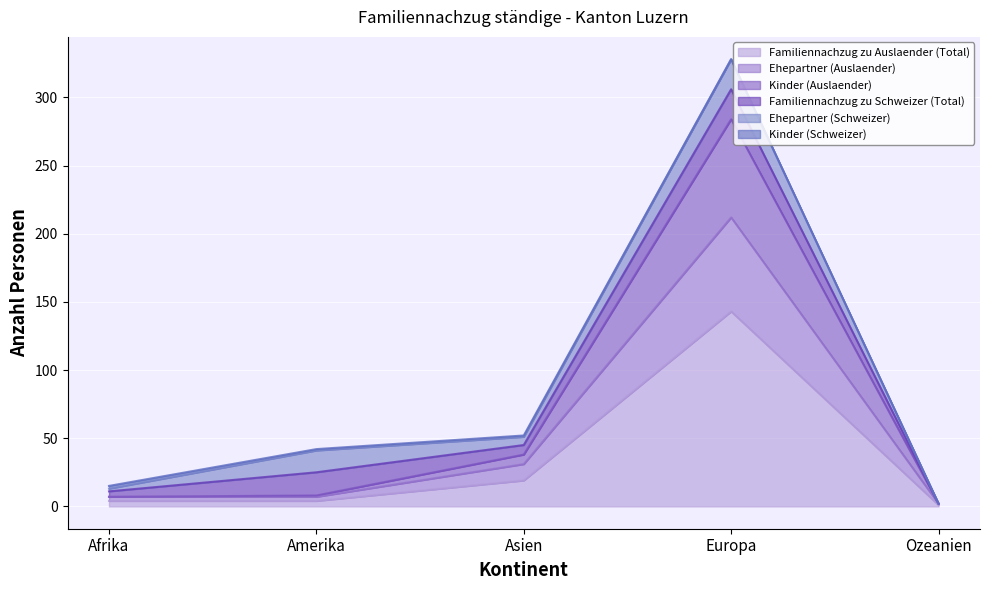

How many lines are shown in the chart?

6